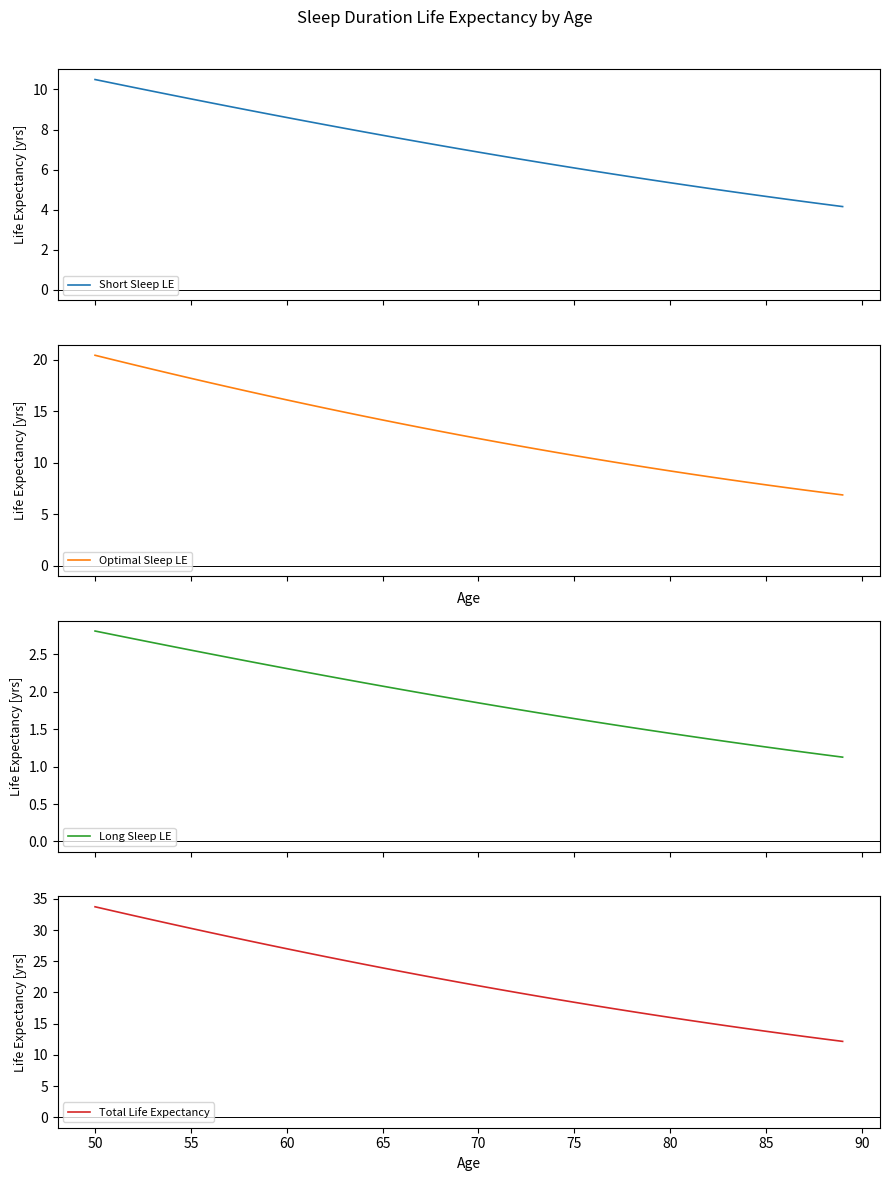

What is the minimum value for Short Sleep LE?

4.2